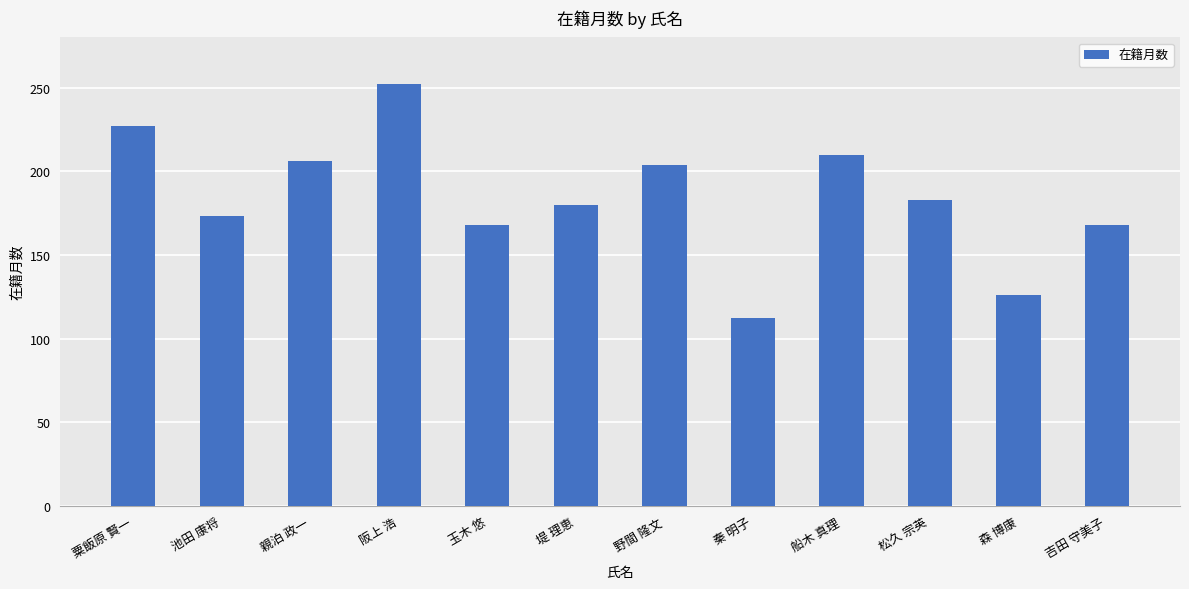

Reading left to right, extract all data points from this chart.

227	173	206	252	168	180	204	112	210	183	126	168